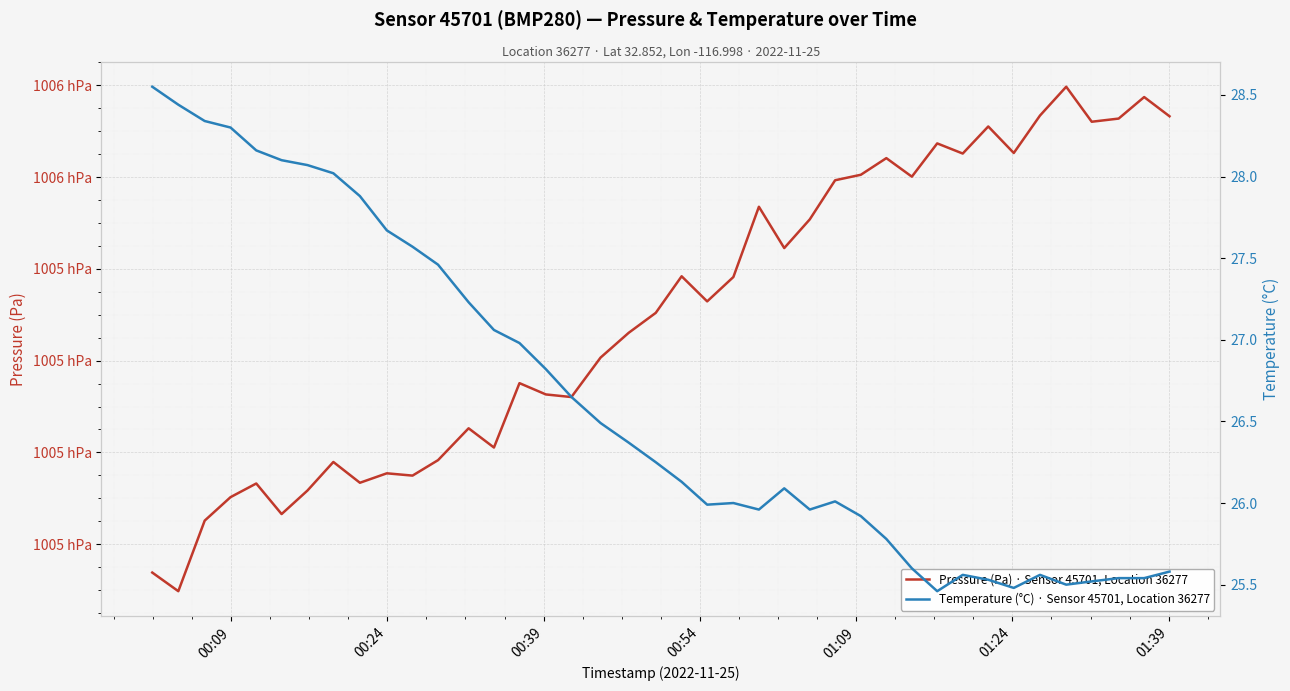

True or false: Pressure (Pa) · Sensor 45701, Location 36277 has more than 0 interior local peaks.

True